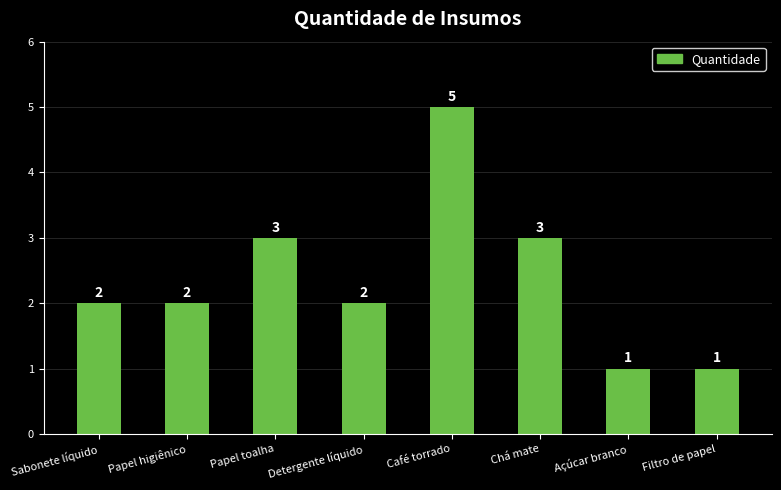

What is the difference between the maximum and second lowest values?

4